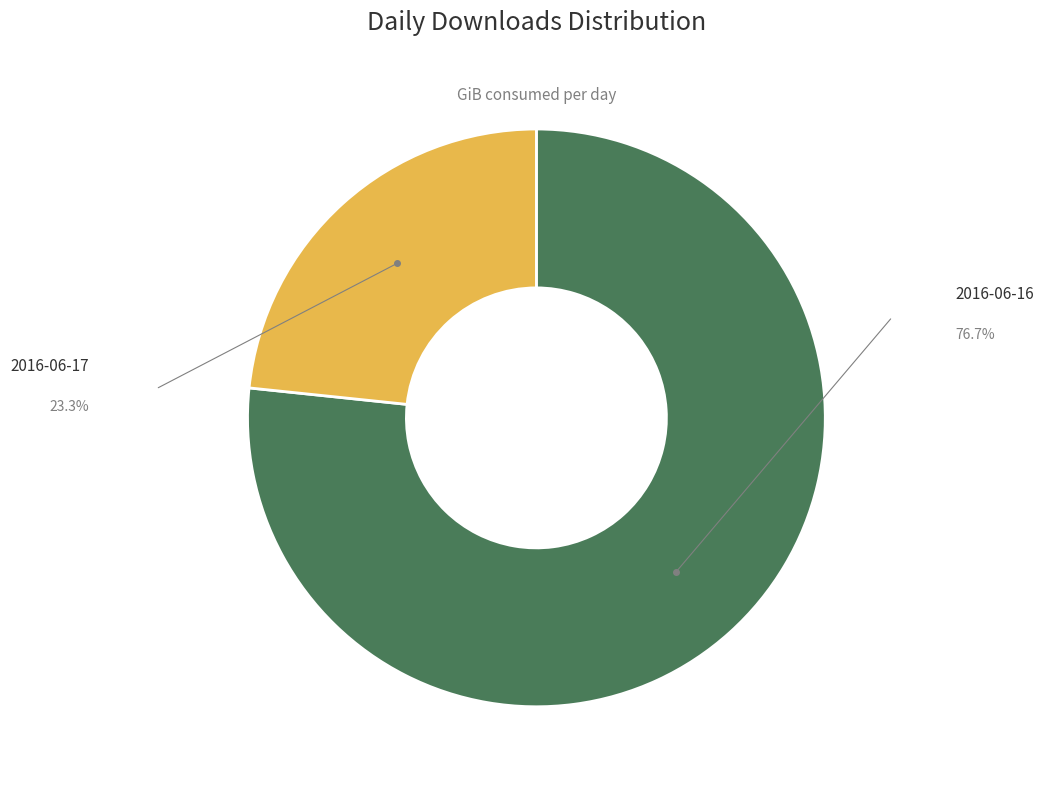

Count the number of slices in the pie.

2